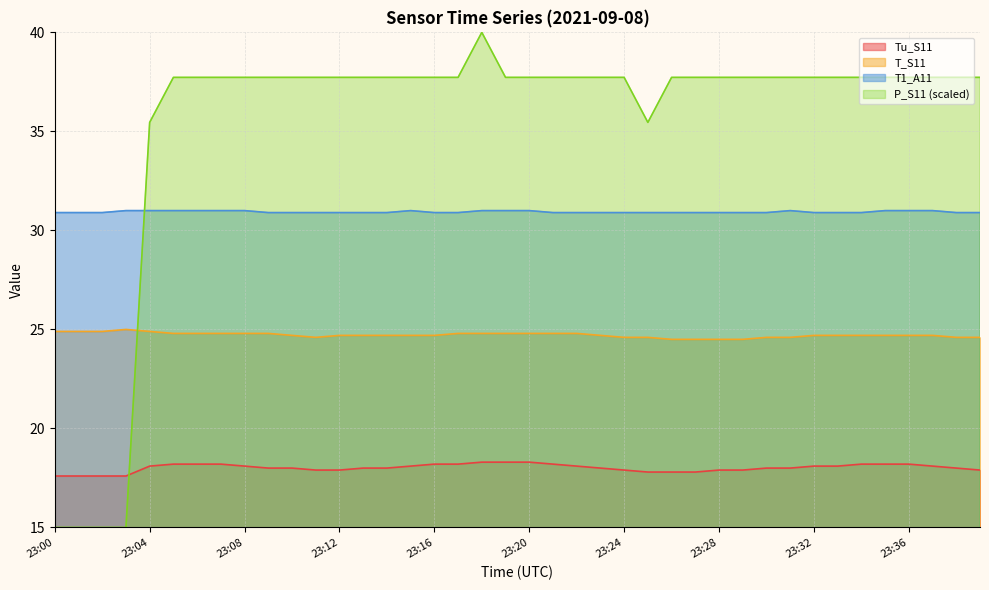

How many lines are shown in the chart?

4